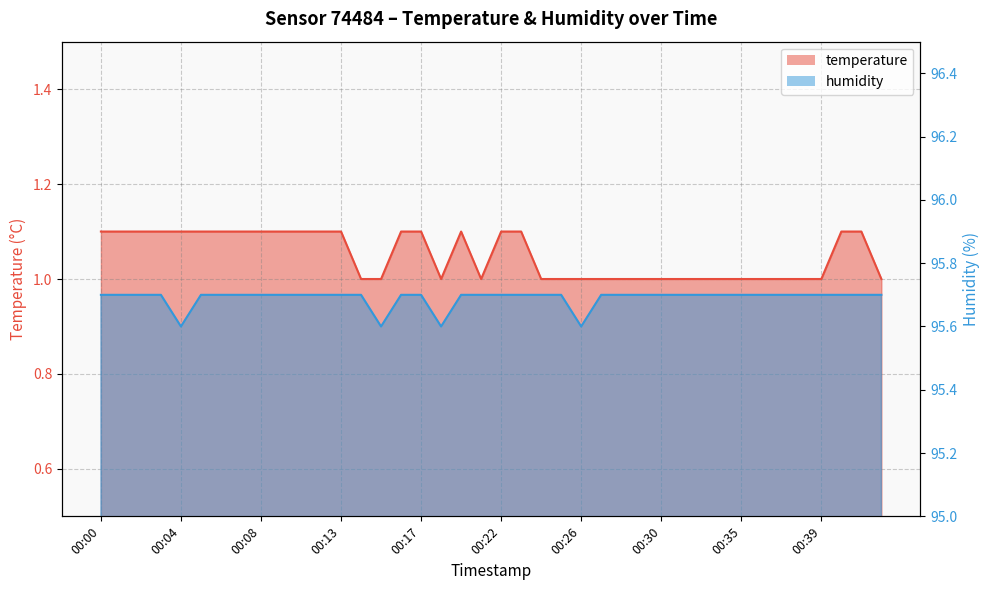

Reading left to right, extract all data points from this chart.

temperature: 00:00=1.1	00:01=1.1	00:02=1.1	00:03=1.1	00:04=1.1	00:05=1.1	00:06=1.1	00:07=1.1	00:08=1.1	00:10=1.1	00:11=1.1	00:12=1.1	00:13=1.1	00:14=1.0	00:15=1.0	00:16=1.1	00:17=1.1	00:18=1.0	00:19=1.1	00:20=1.0	00:22=1.1	00:23=1.1	00:24=1.0	00:25=1.0	00:26=1.0	00:27=1.0	00:28=1.0	00:29=1.0	00:30=1.0	00:31=1.0	00:32=1.0	00:34=1.0	00:35=1.0	00:36=1.0	00:37=1.0	00:38=1.0	00:39=1.0	00:40=1.1	00:41=1.1	00:43=1.0
humidity: 00:00=95.7	00:01=95.7	00:02=95.7	00:03=95.7	00:04=95.6	00:05=95.7	00:06=95.7	00:07=95.7	00:08=95.7	00:10=95.7	00:11=95.7	00:12=95.7	00:13=95.7	00:14=95.7	00:15=95.6	00:16=95.7	00:17=95.7	00:18=95.6	00:19=95.7	00:20=95.7	00:22=95.7	00:23=95.7	00:24=95.7	00:25=95.7	00:26=95.6	00:27=95.7	00:28=95.7	00:29=95.7	00:30=95.7	00:31=95.7	00:32=95.7	00:34=95.7	00:35=95.7	00:36=95.7	00:37=95.7	00:38=95.7	00:39=95.7	00:40=95.7	00:41=95.7	00:43=95.7